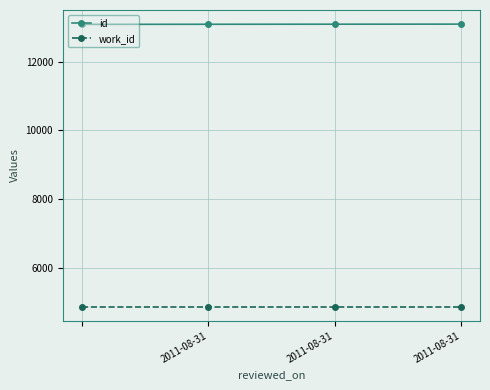

List the series in order of their peak value, highest first.

id, work_id